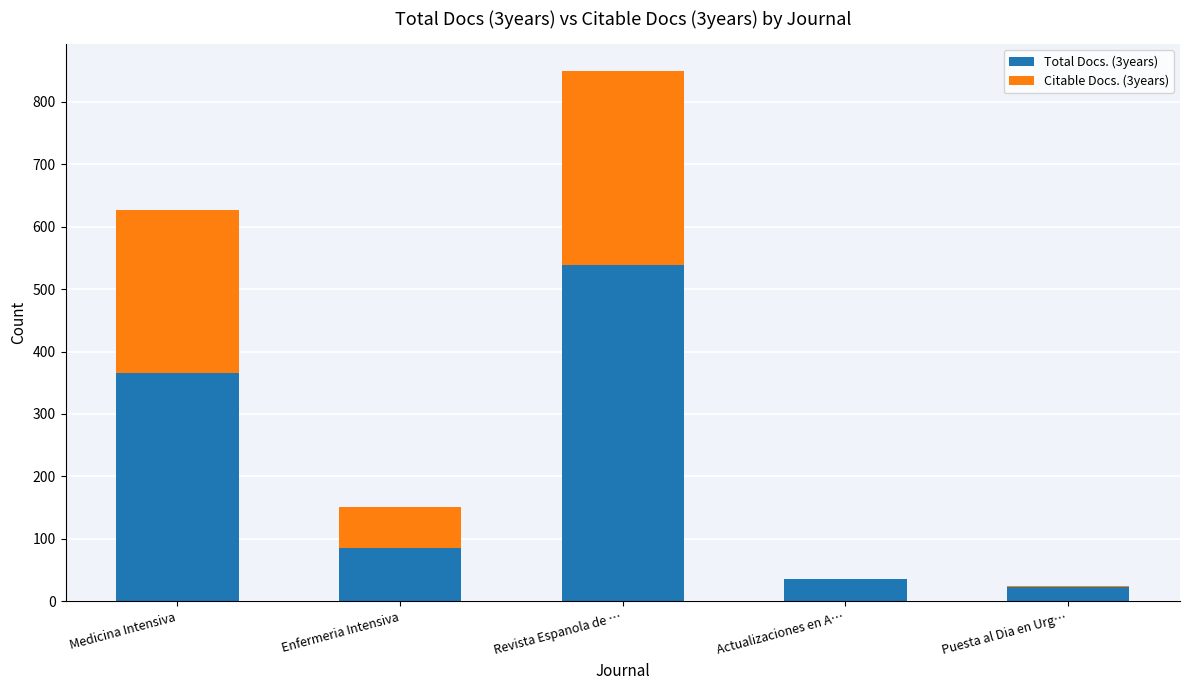

What is the total value across all series at Enfermeria Intensiva?

151